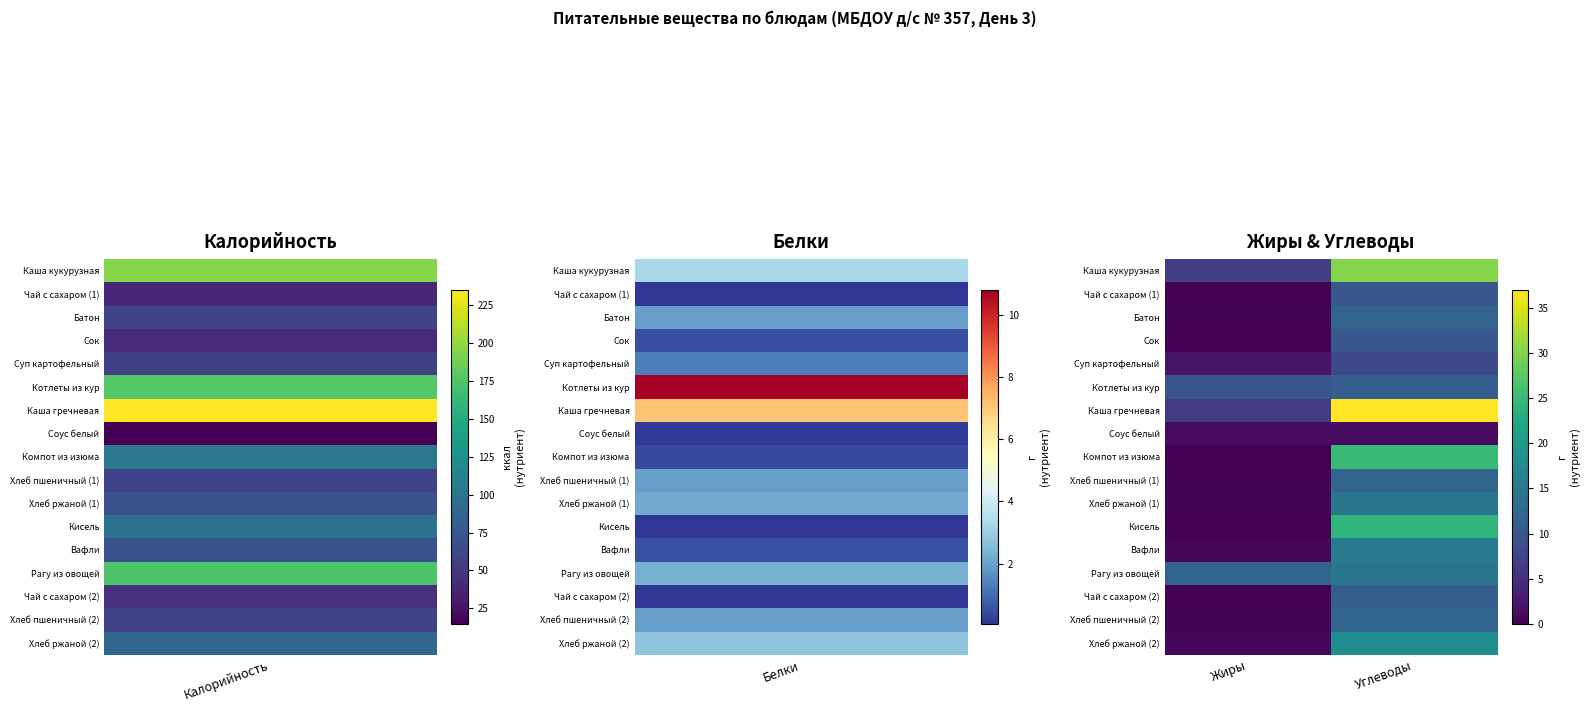

Reading right to left, what are all the values shown in this chart?

Каша кукурузная: Углеводы=30.2	Жиры=6.8
Чай с сахаром (1): Углеводы=10.0	Жиры=0.0
Батон: Углеводы=12.1	Жиры=0.2
Сок: Углеводы=10.1	Жиры=0.0
Суп картофельный: Углеводы=8.2	Жиры=2.0
Котлеты из кур: Углеводы=11.0	Жиры=9.9
Каша гречневая: Углеводы=37.0	Жиры=6.6
Соус белый: Углеводы=1.1	Жиры=1.1
Компот из изюма: Углеводы=25.0	Жиры=0.0
Хлеб пшеничный (1): Углеводы=12.1	Жиры=0.2
Хлеб ржаной (1): Углеводы=14.4	Жиры=0.4
Кисель: Углеводы=24.2	Жиры=0.0
Вафли: Углеводы=15.5	Жиры=0.7
Рагу из овощей: Углеводы=14.4	Жиры=11.9
Чай с сахаром (2): Углеводы=11.1	Жиры=0.0
Хлеб пшеничный (2): Углеводы=12.1	Жиры=0.2
Хлеб ржаной (2): Углеводы=18.0	Жиры=0.5